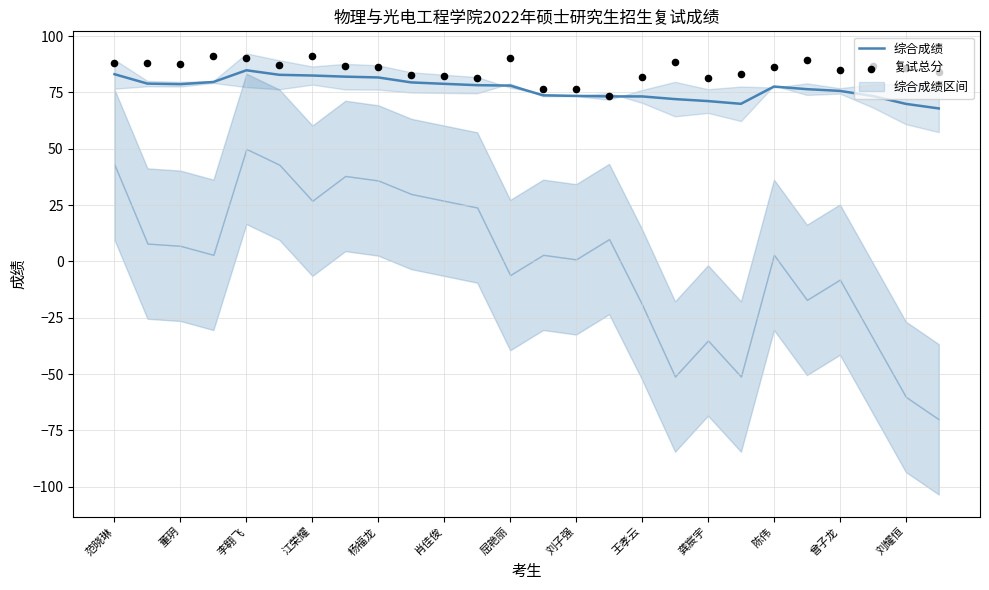

At how many categories does at least one series exceed 78?

23